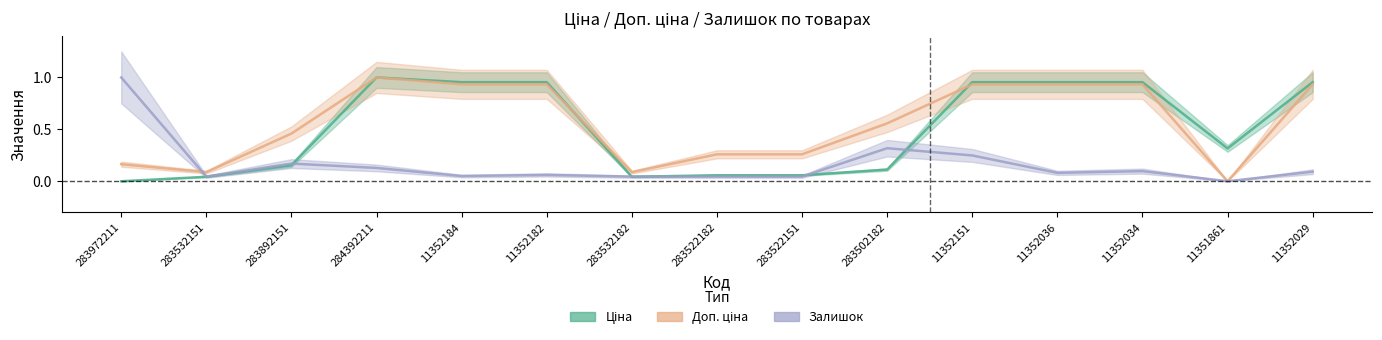

List the series in order of their peak value, highest first.

Ціна, Доп. ціна, Залишок